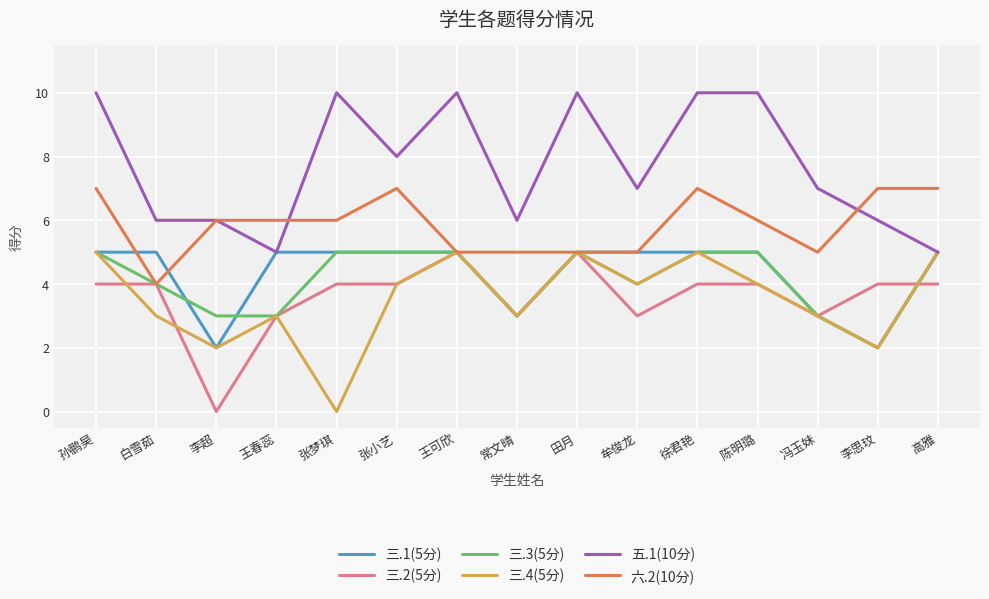

What is the maximum value shown in the chart?

10